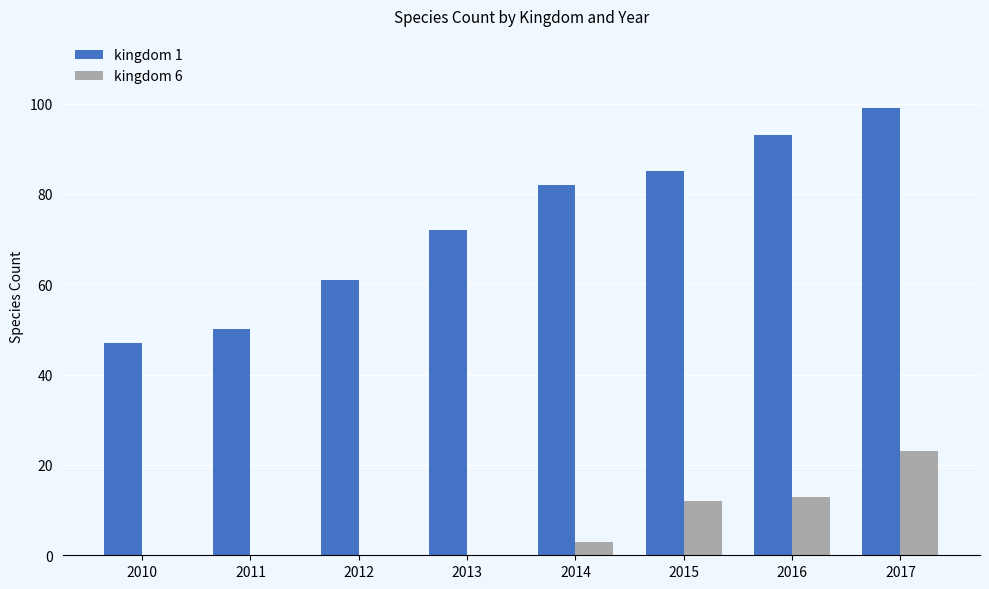

How many groups of bars are there?

8